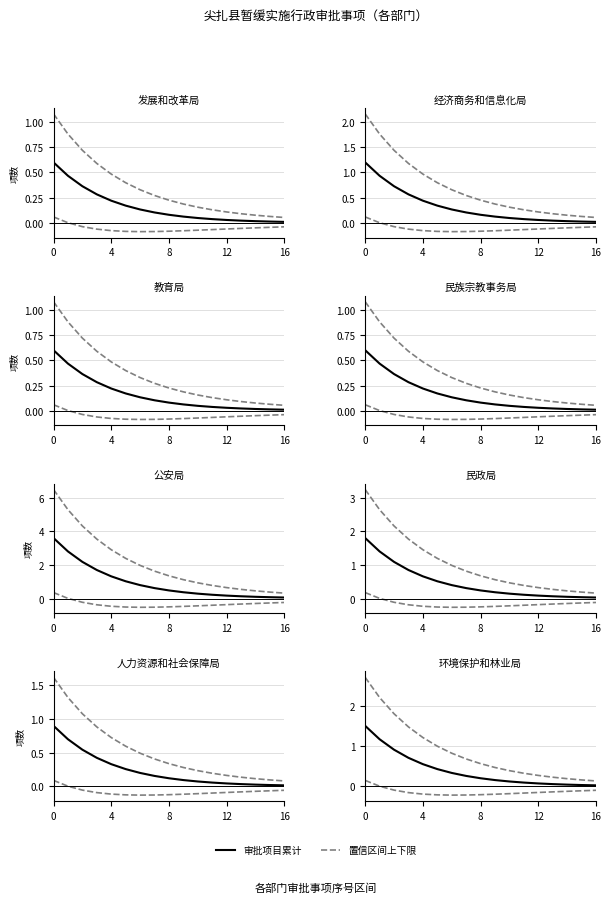

What is the label of the 5th point from the left?

4